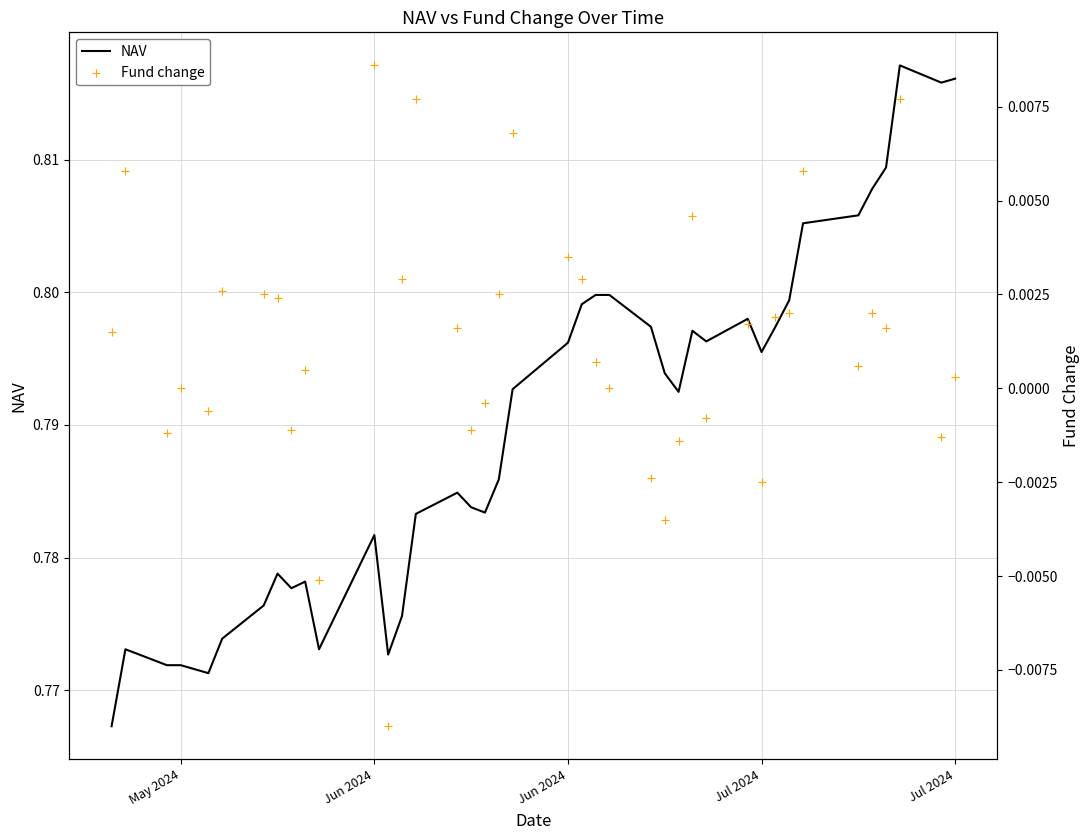

Which series contains the highest Y value?

NAV